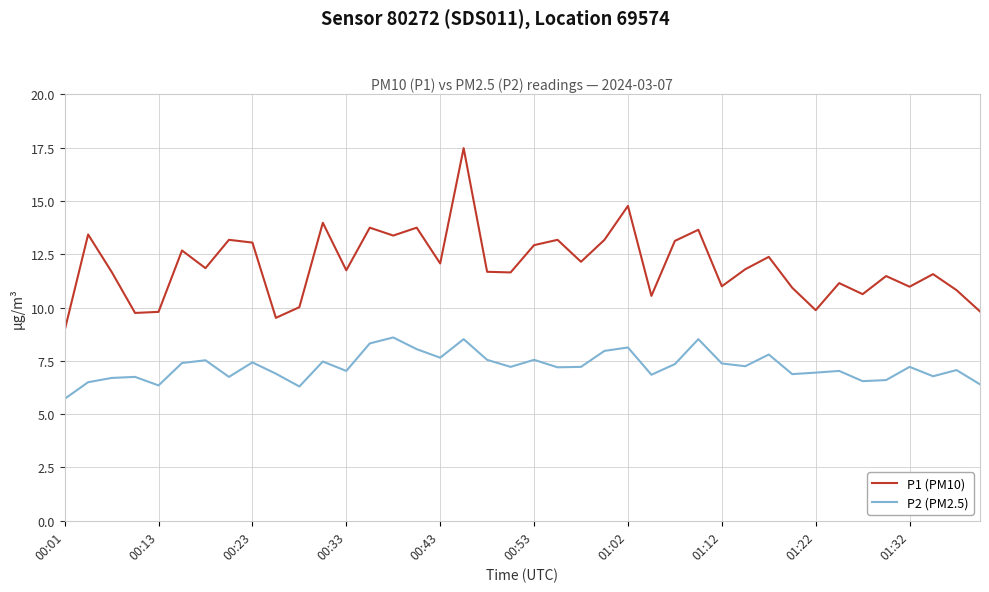

At how many categories does at least one series exceed 6?

40